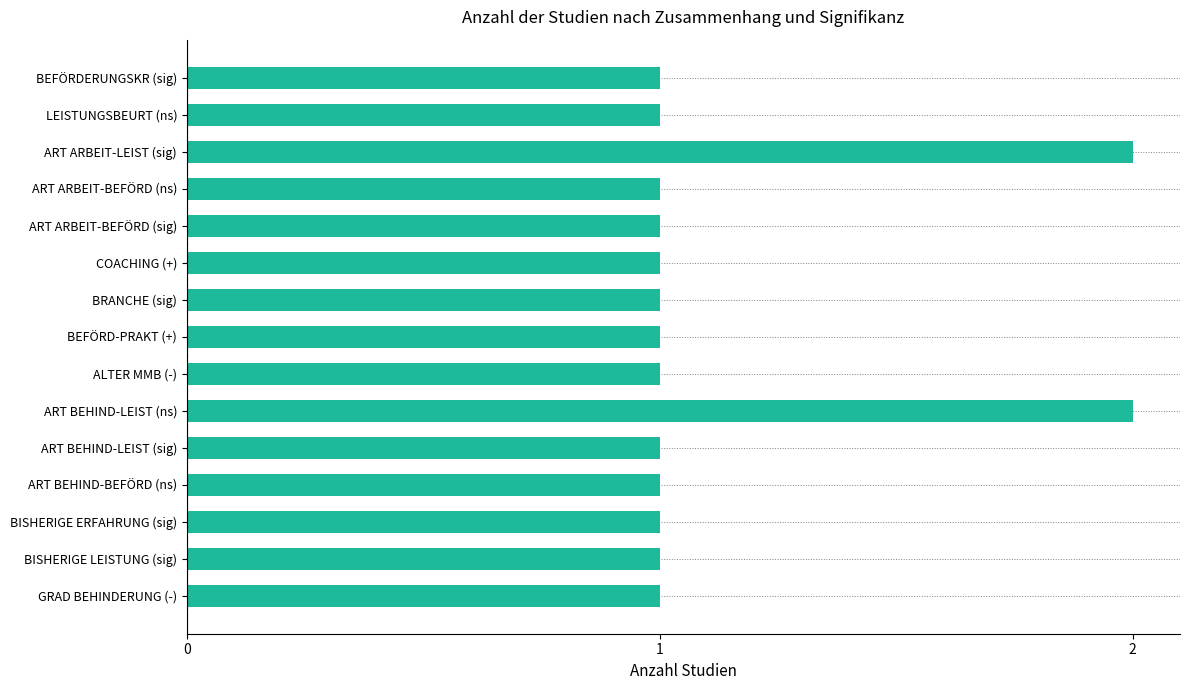

What is the label of the 8th bar from the top?

BEFÖRD-PRAKT (+)